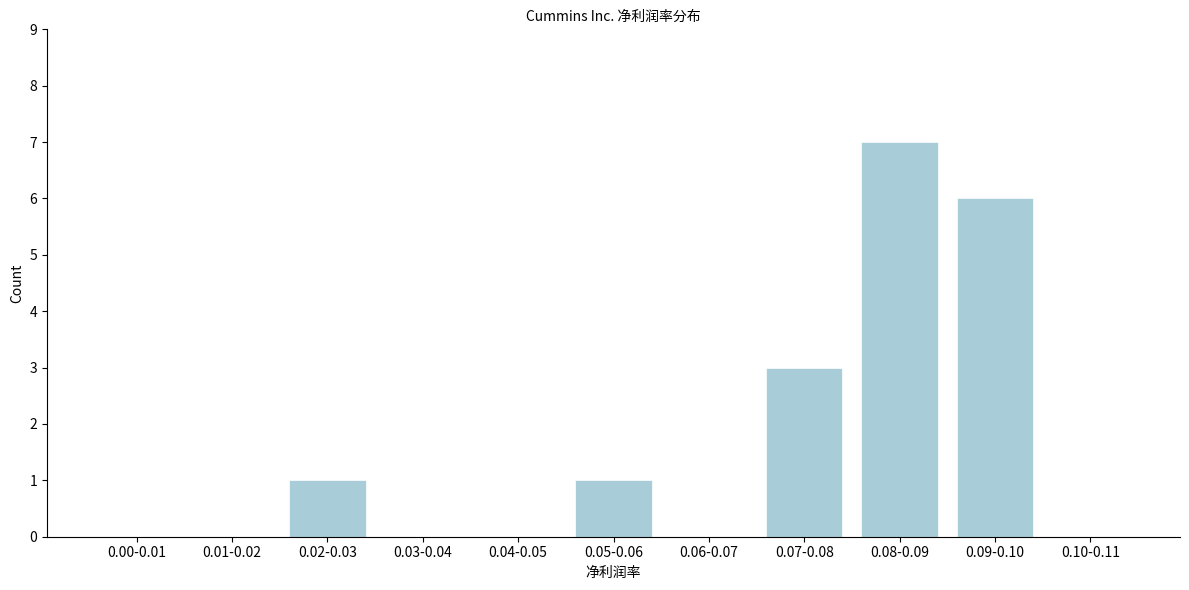

Reading right to left, list all the values displayed in this chart.

0.10-0.11=0	0.09-0.10=6	0.08-0.09=7	0.07-0.08=3	0.06-0.07=0	0.05-0.06=1	0.04-0.05=0	0.03-0.04=0	0.02-0.03=1	0.01-0.02=0	0.00-0.01=0